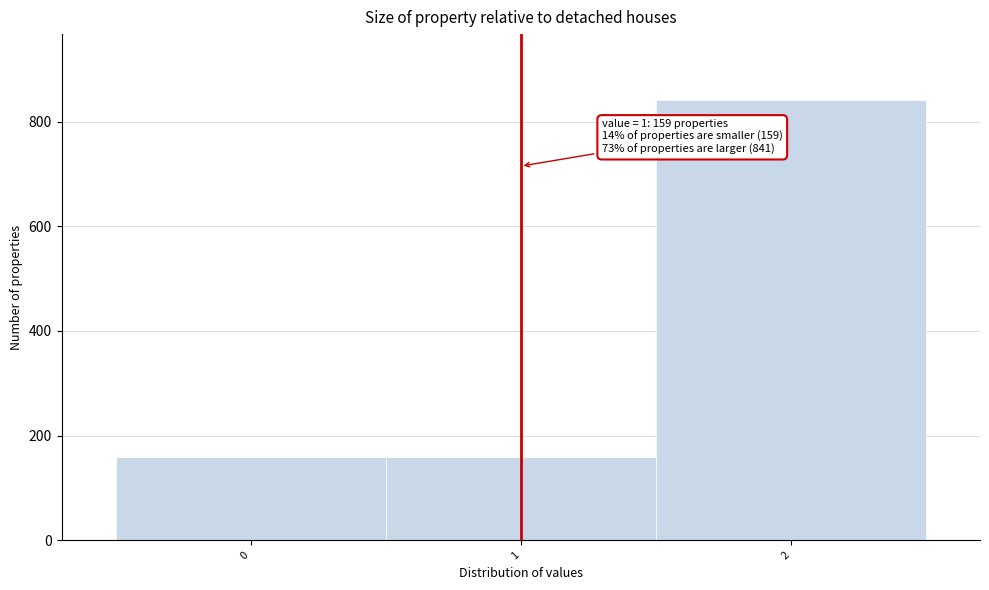

Which range on the x-axis has the tallest bar?

1.5 to 2.5